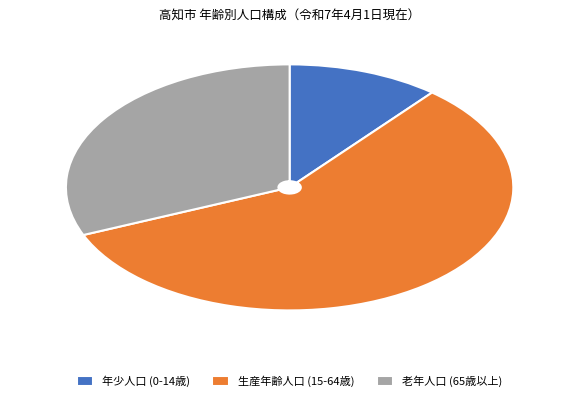

Is the sum of 老年人口 (65歳以上) and 生産年齢人口 (15-64歳) greater than half?

Yes